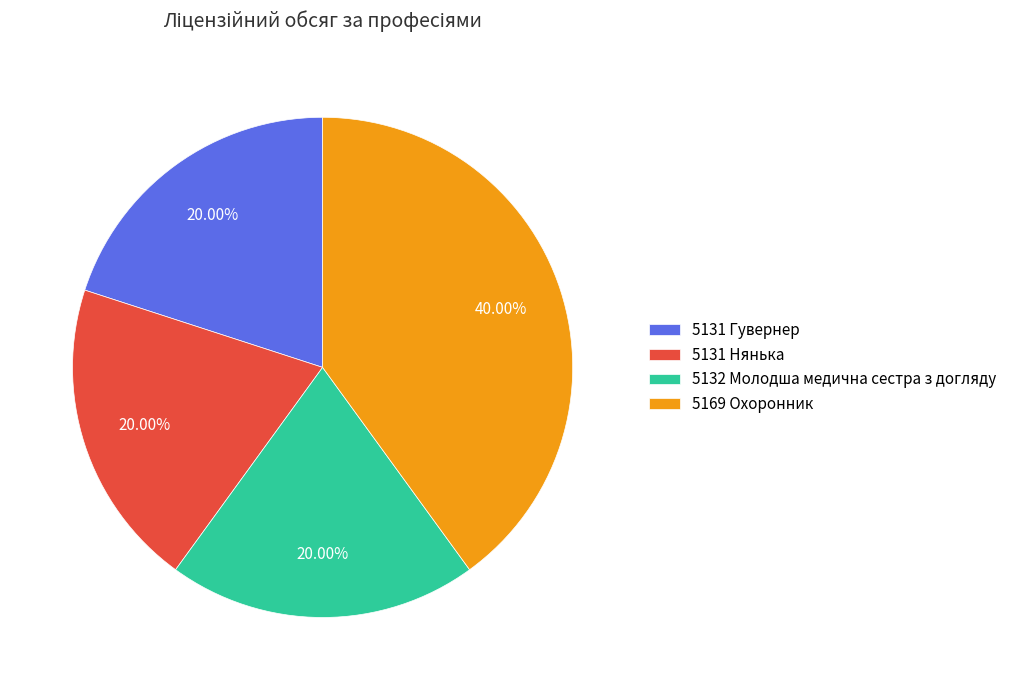

Is there any slice that represents more than half of the pie?

No